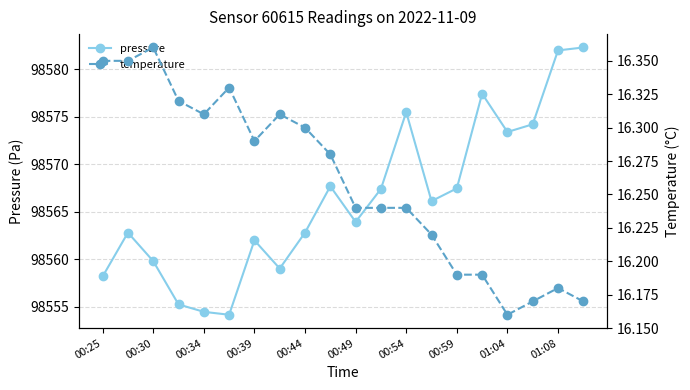

Count the number of data series in this chart.

2